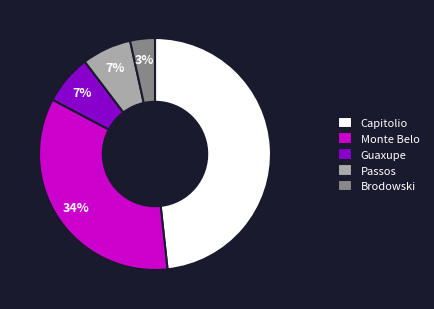

Which category has the biggest portion of the pie?

Capitolio